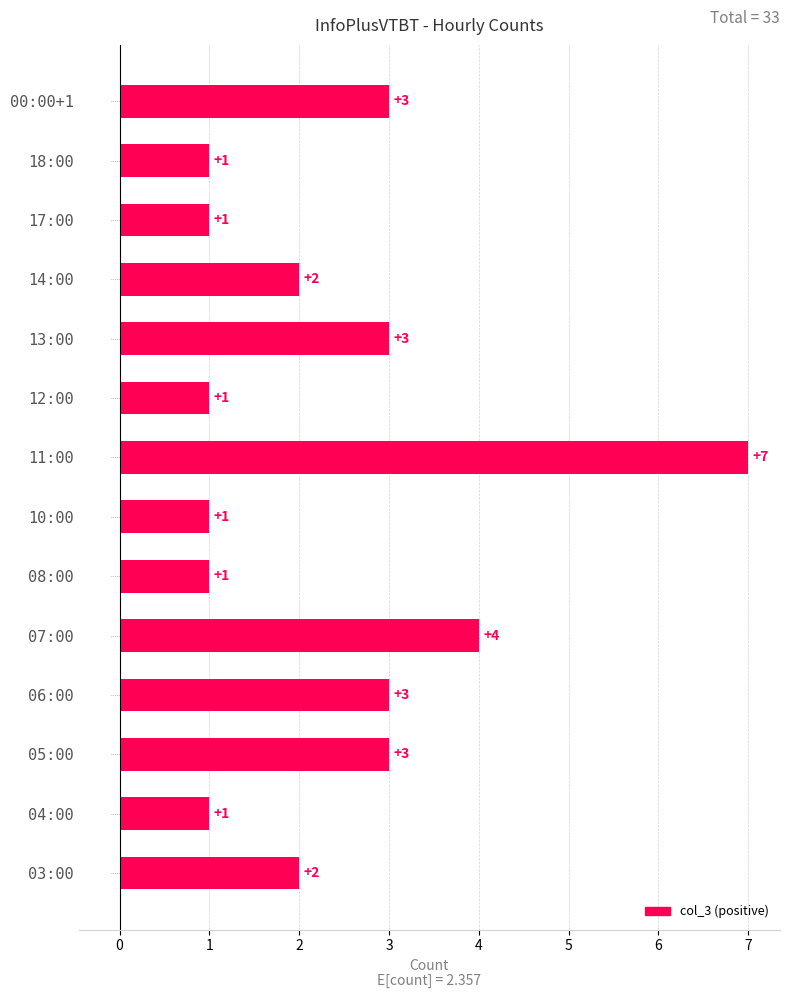

At which label is the value closest to 4?

07:00